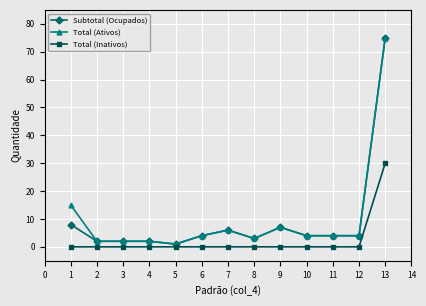

What is the approximate value of Subtotal (Ocupados) at 13, to the nearest 10?

80